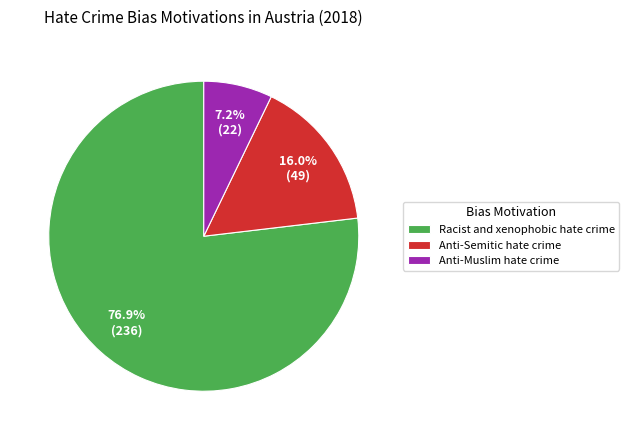

Rank the categories by value from highest to lowest.

Racist and xenophobic hate crime, Anti-Semitic hate crime, Anti-Muslim hate crime